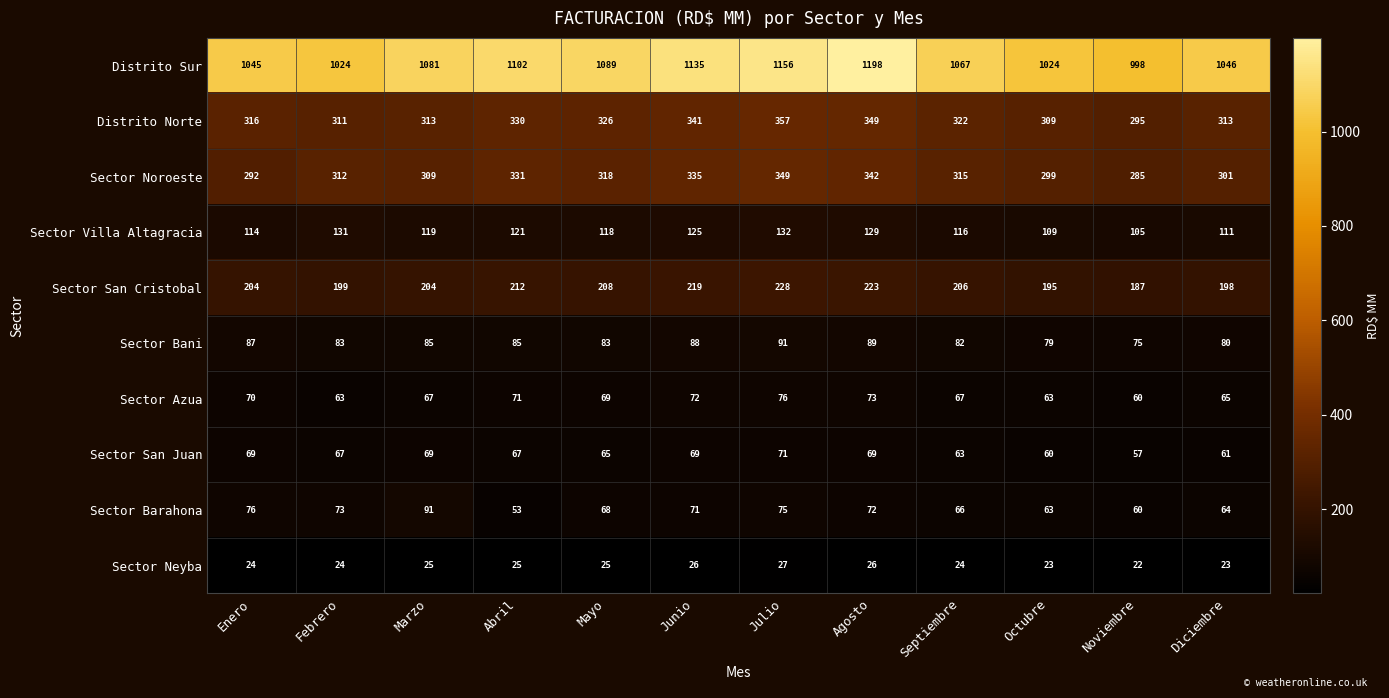

What is the total value across all series at Septiembre?

2328